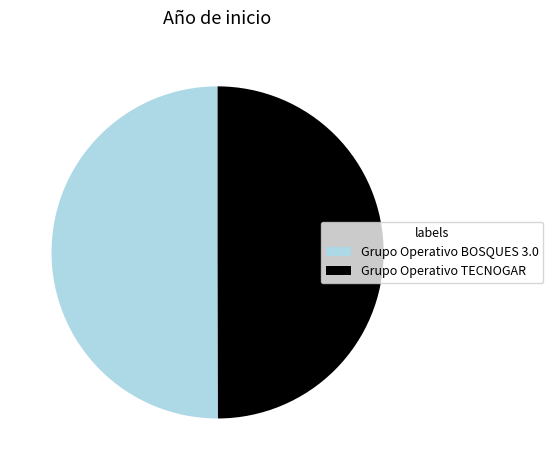

How many segments does this pie chart have?

2